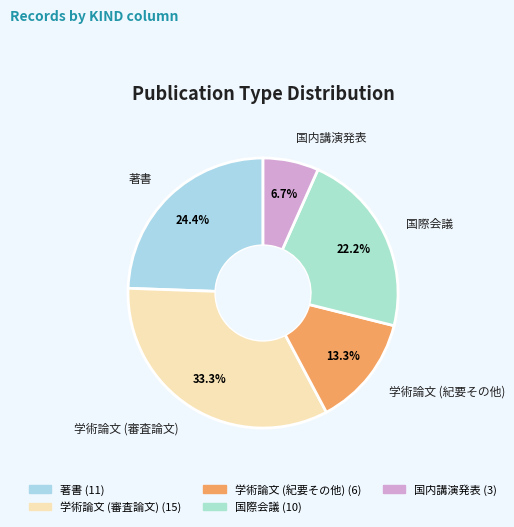

To the nearest percent, what is the difference between the 国内講演発表 and 学術論文 (審査論文) slice percentages?

27%